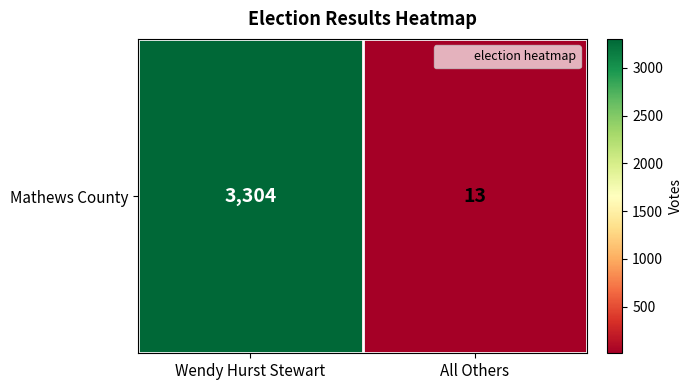

At which category does the chart reach its minimum across all series?

All Others